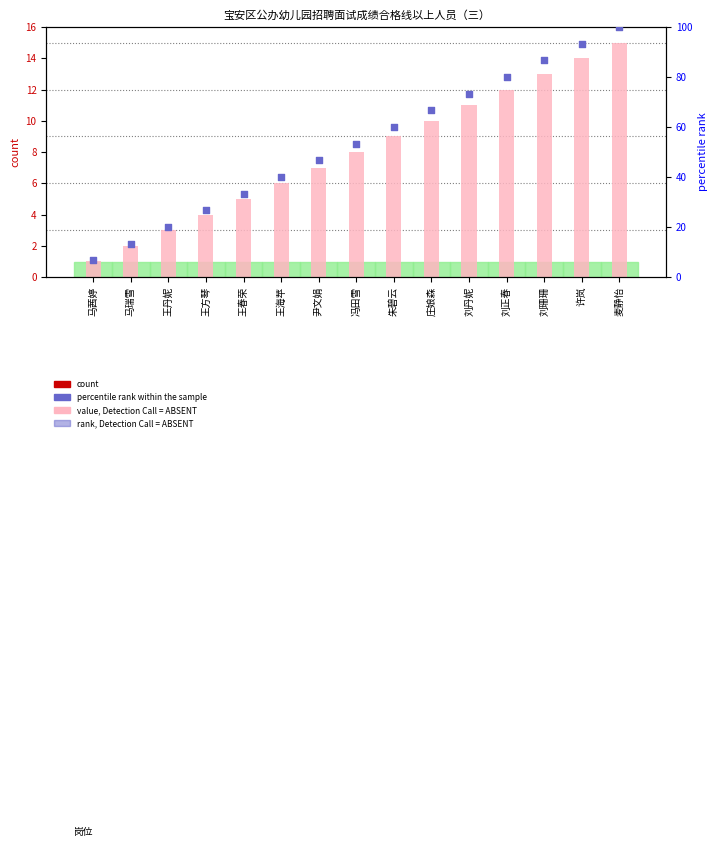

At which category is the sum across all series the highest?

麦静怡